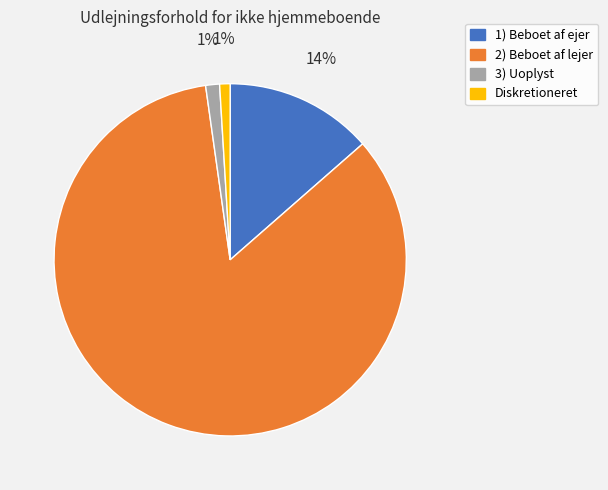

Combined, do Diskretioneret and 1) Beboet af ejer account for over 50%?

No